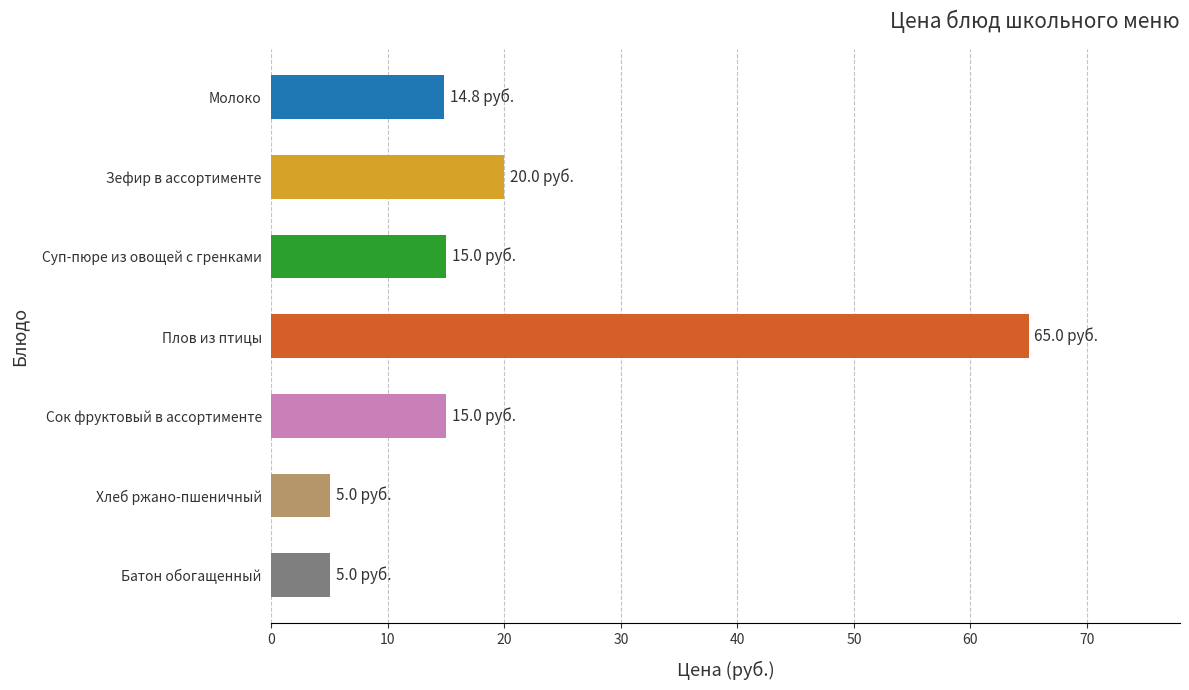

What is the smallest value displayed?

5.0